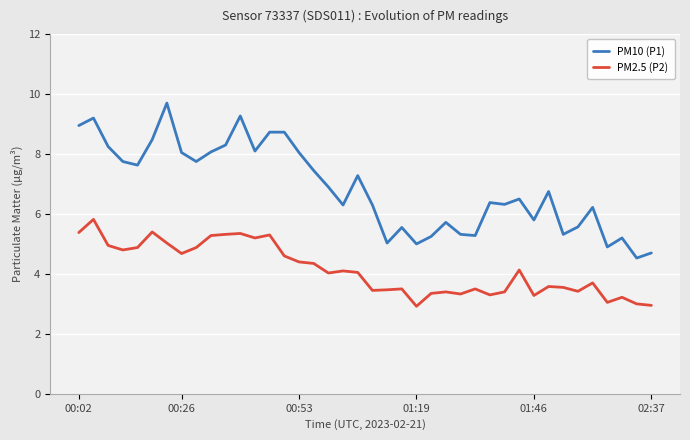

True or false: PM10 (P1) has a value of 4.7 at 02:37.

True